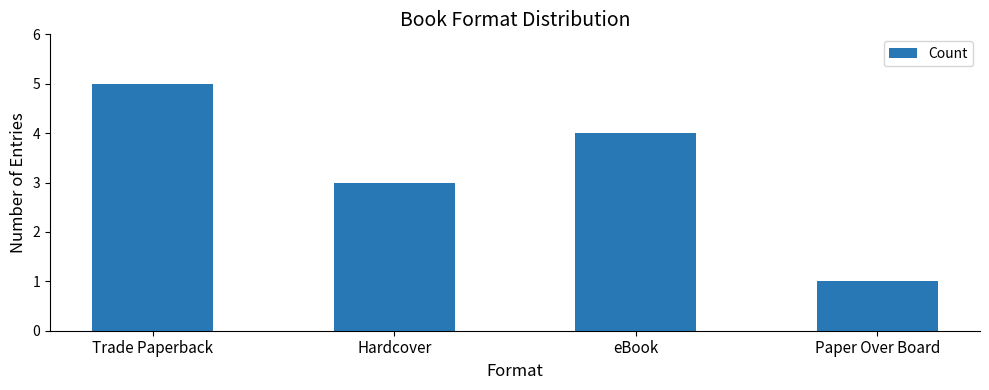

What is the difference between the values at Paper Over Board and Hardcover?

2